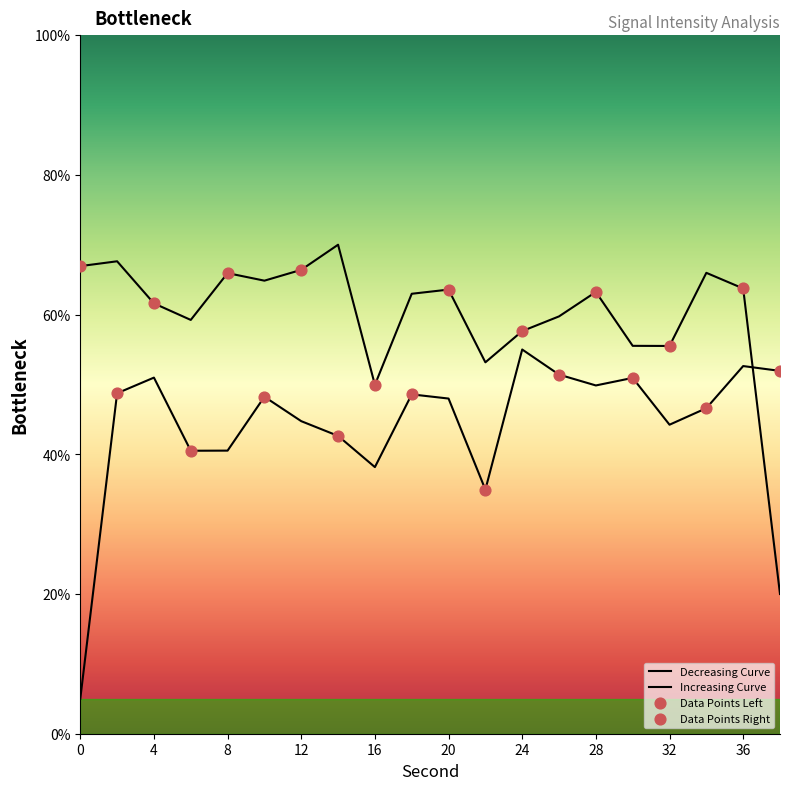

Which has a higher value, 24 or 38?

24